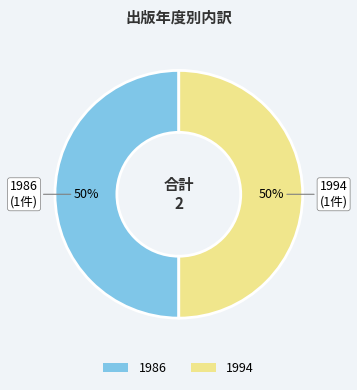

Do 1986 and 1994 together represent more than half of the pie?

Yes